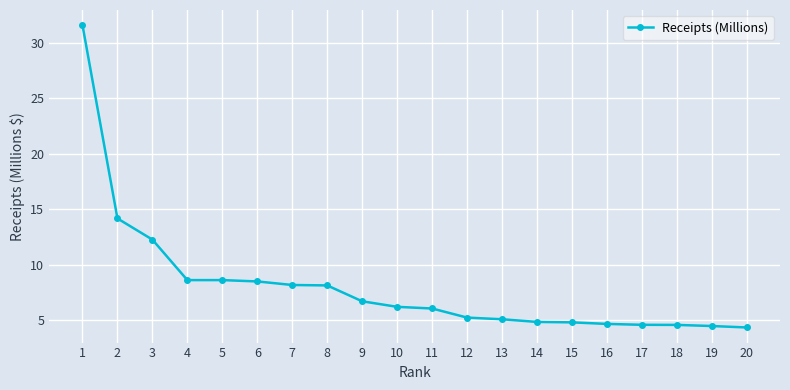

Where is the data nearest to the value 17?

2